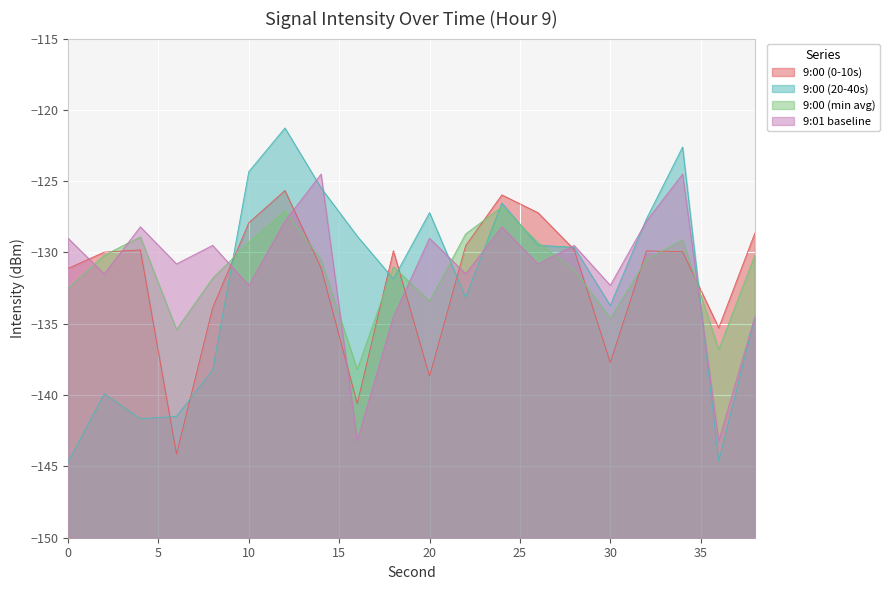

What is the total value across all series at 30?

-538.3